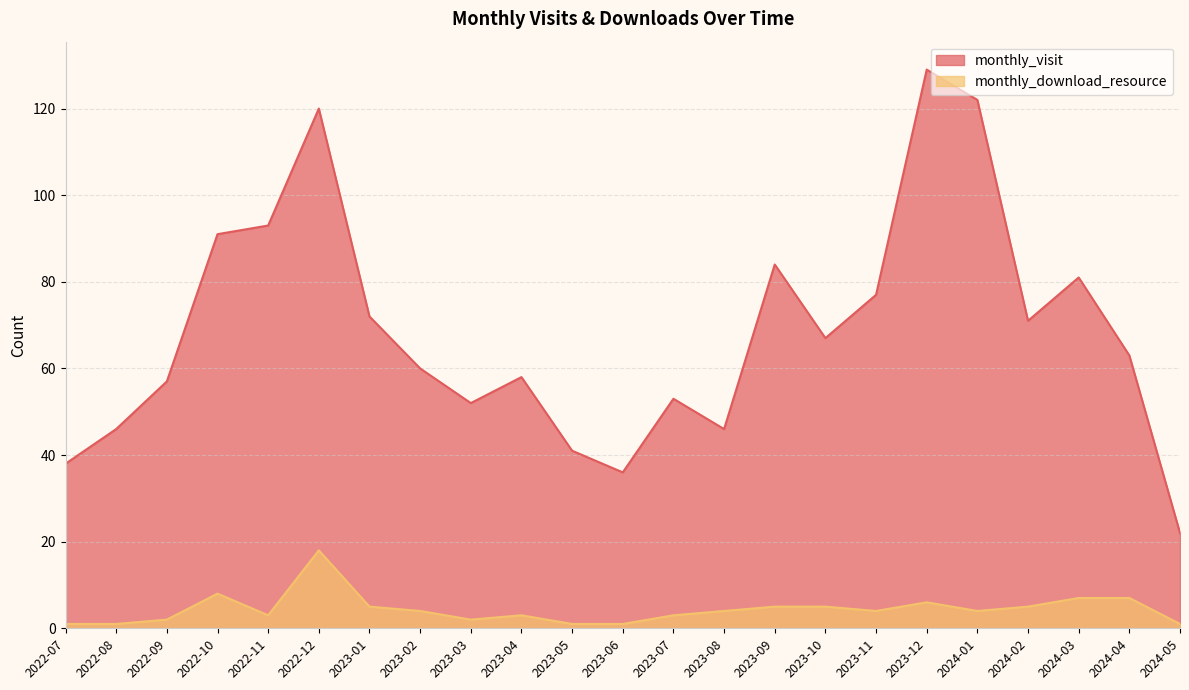

Is it true that monthly_download_resource equals 2 at 2023-07?

False